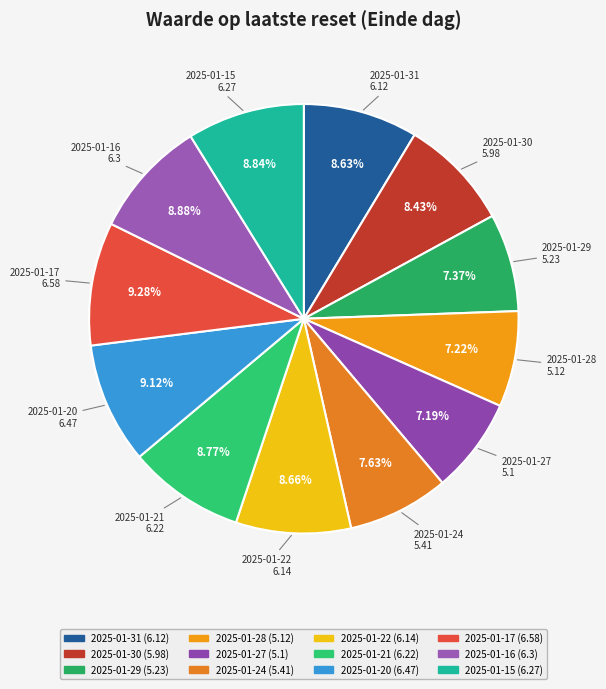

To the nearest percent, what portion does 2025-01-28 represent?

7%